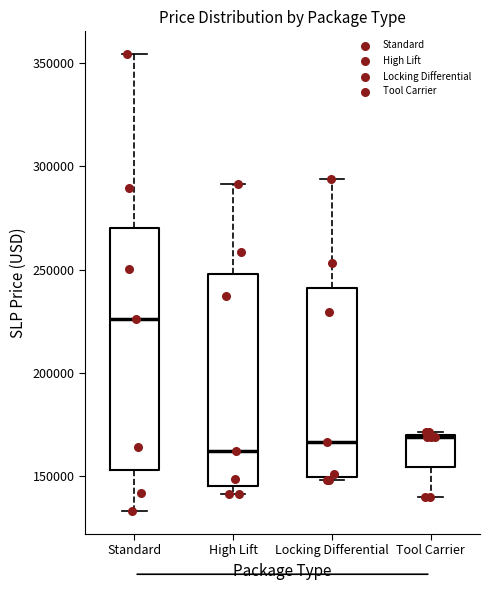

Reading left to right, transcribe this box plot: for each box, give where its median line is, the range the box spans, and where its two whiskers end, as read against the y-axis. The values are not printed on the chart, so give them approximately, as read against the axis.

Standard: median 225000, box 155000 to 270000, whiskers 135000 to 355000
High Lift: median 160000, box 145000 to 250000, whiskers 140000 to 290000
Locking Differential: median 165000, box 150000 to 240000, whiskers 150000 to 295000
Tool Carrier: median 170000, box 155000 to 170000, whiskers 140000 to 170000